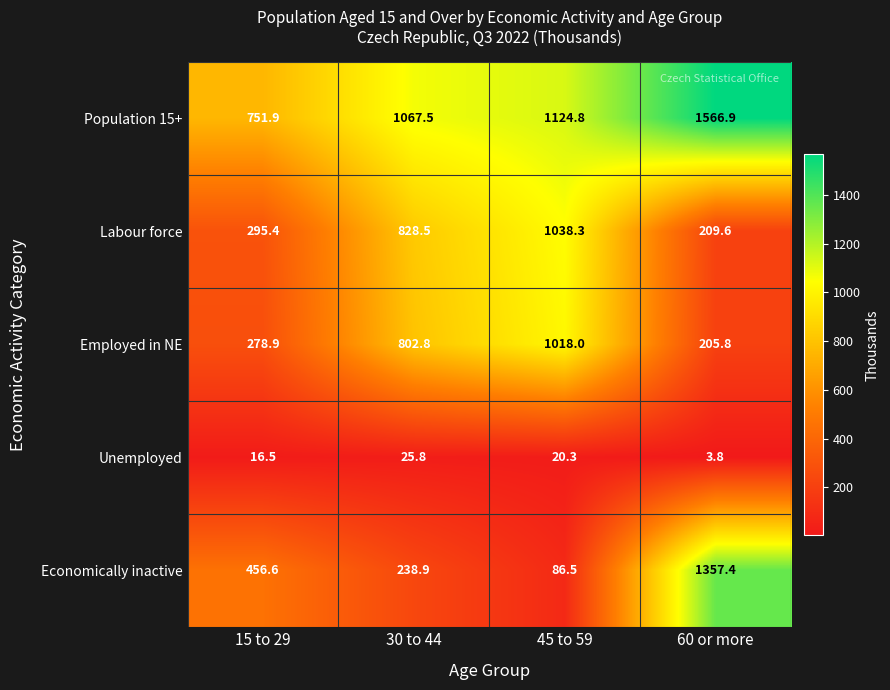

Which label corresponds to the smallest value in the chart?

60 or more